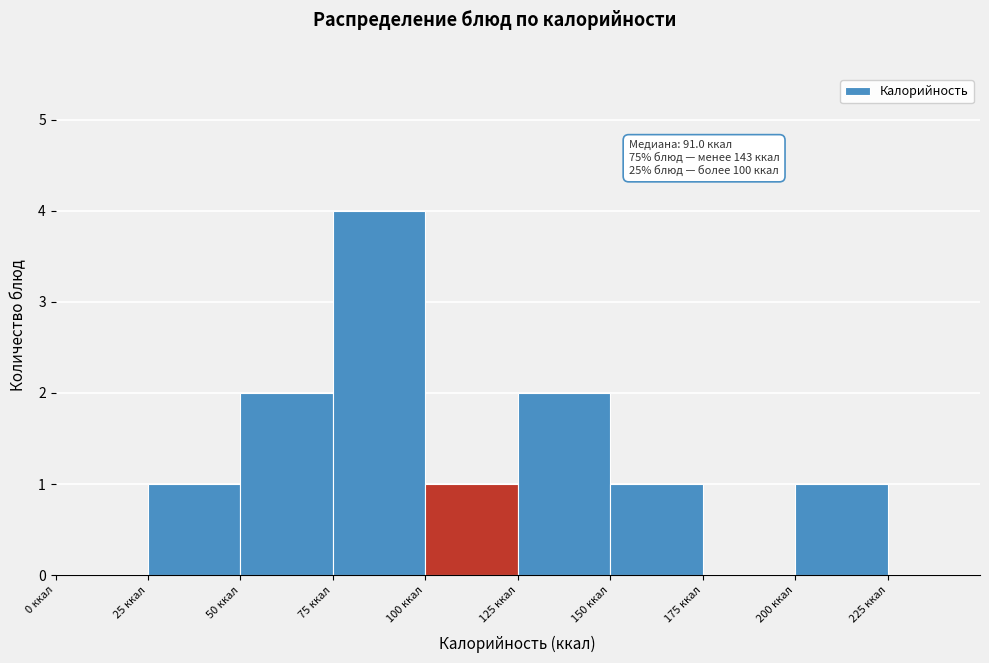

Which range on the x-axis has the tallest bar?

75 to 100